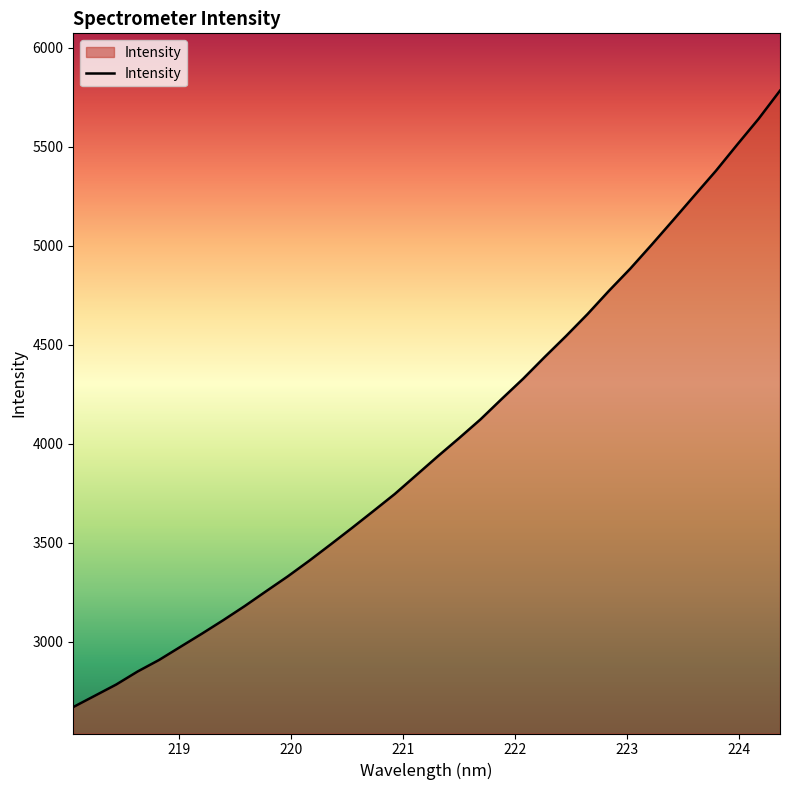

What is the maximum value shown in the chart?

5782.8